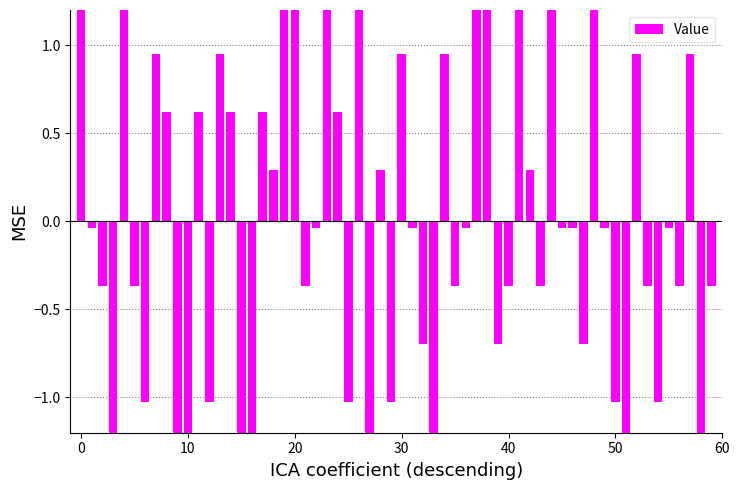

What is the greatest value displayed?

9